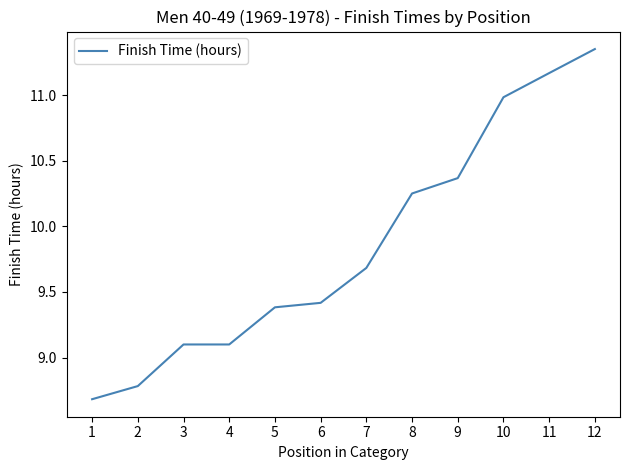

What is the minimum value shown in the chart?

8.7